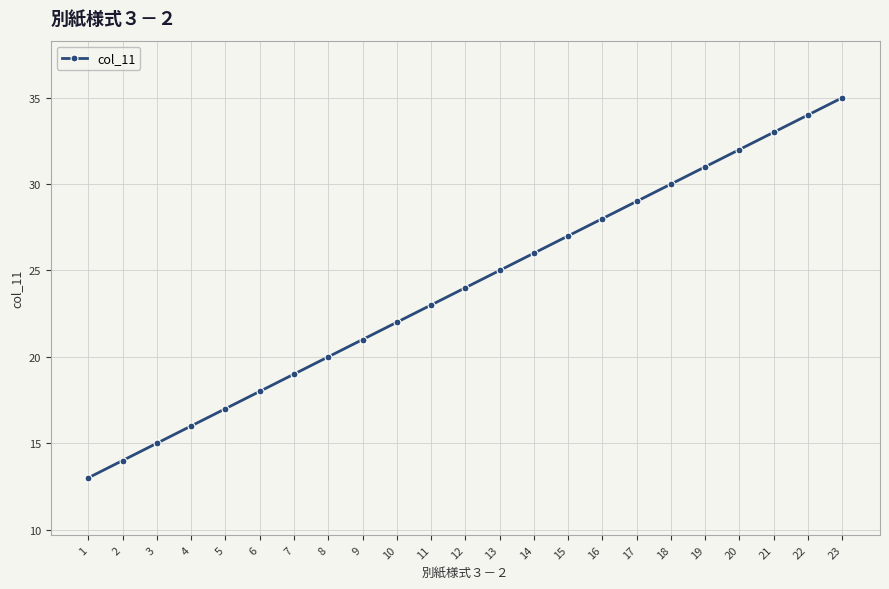

Reading right to left, list all the values displayed in this chart.

35	34	33	32	31	30	29	28	27	26	25	24	23	22	21	20	19	18	17	16	15	14	13